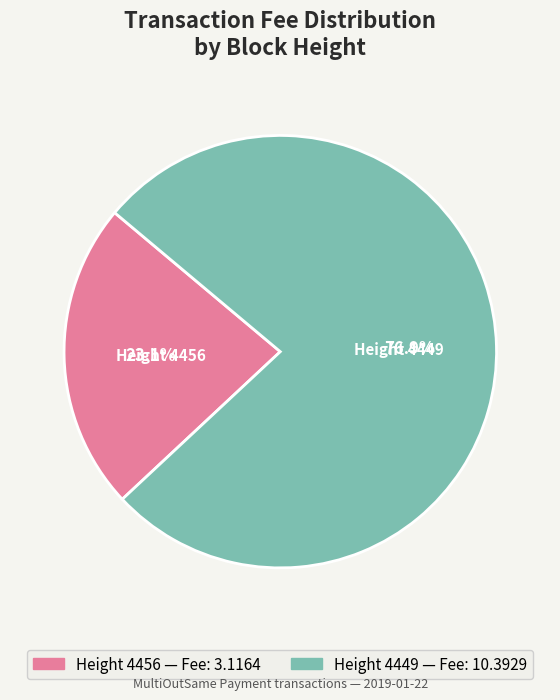

How many slices are in this pie chart?

2